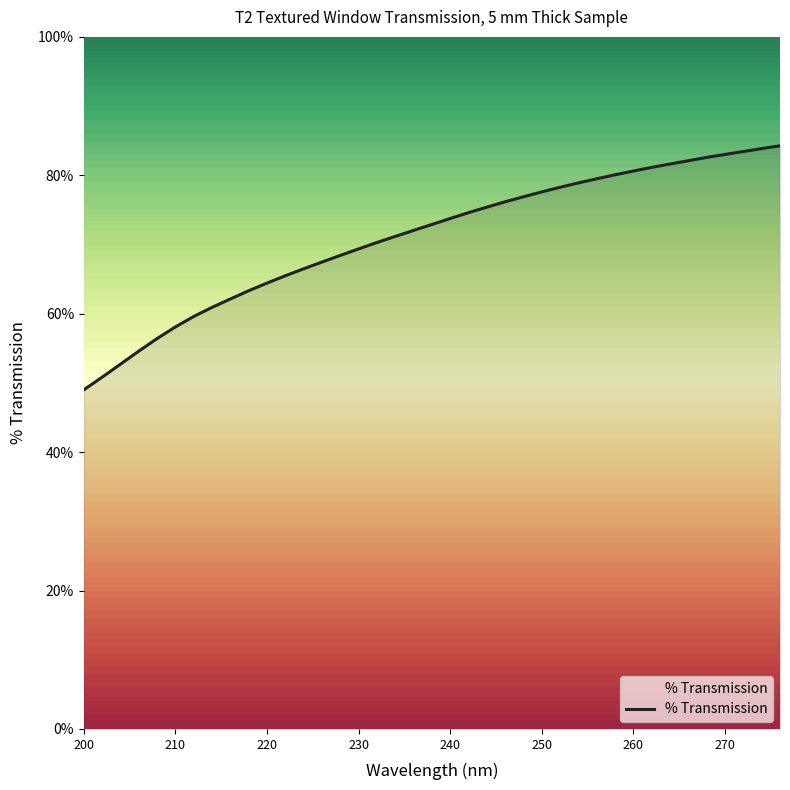

What is the minimum value shown in the chart?

49.0